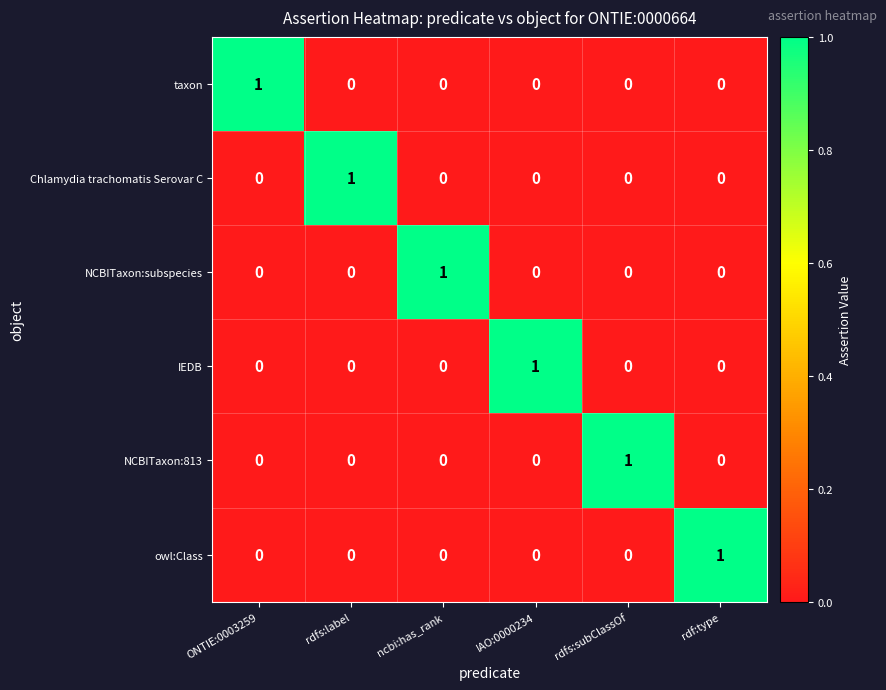

Count the taxon values in the range 0 to 1.

6